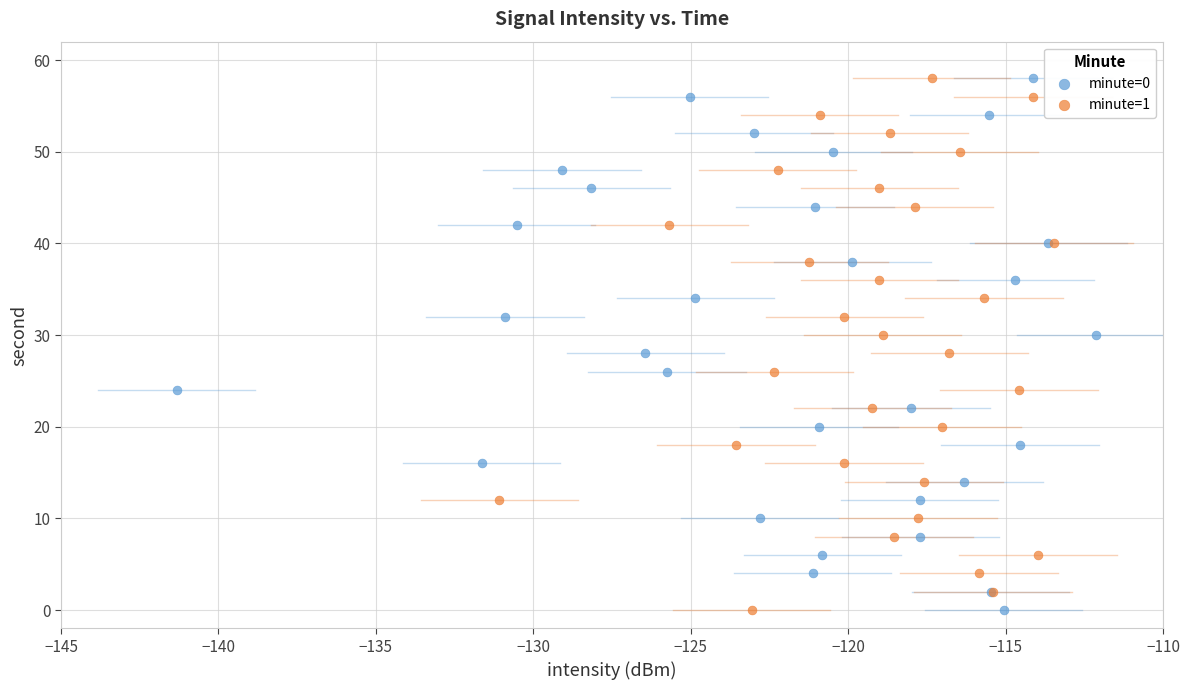

What are all the series names shown in the legend?

minute=0, minute=1